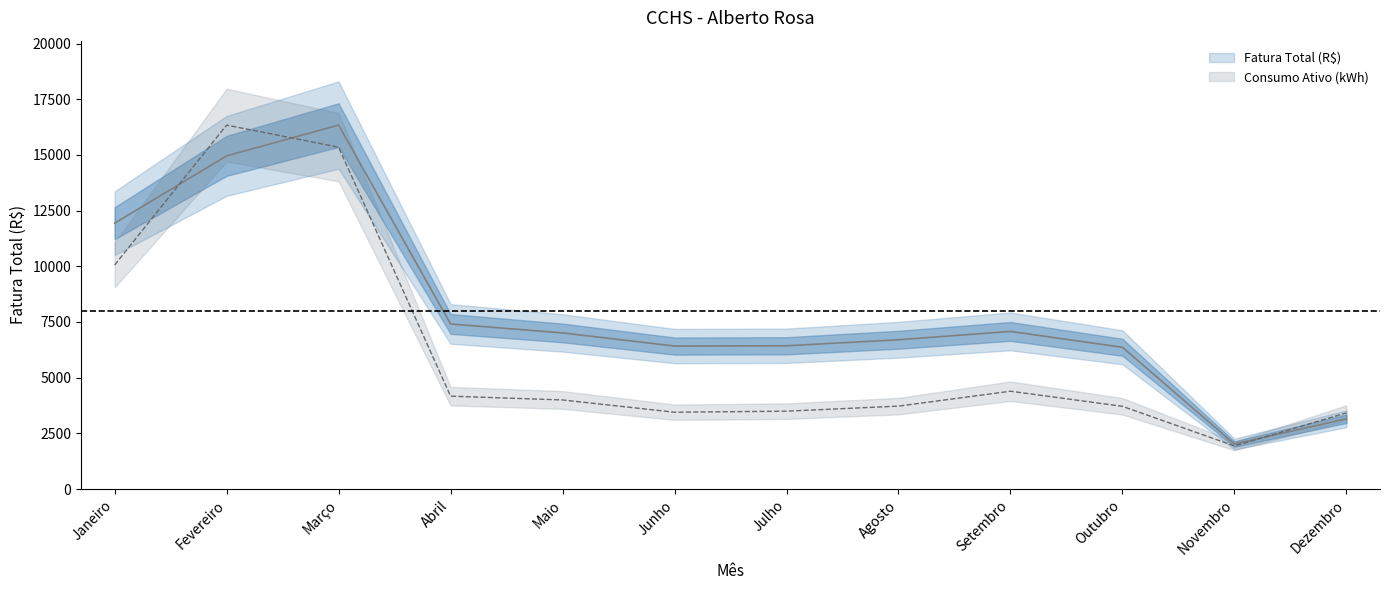

What is the label of the 1st point from the left?

Janeiro